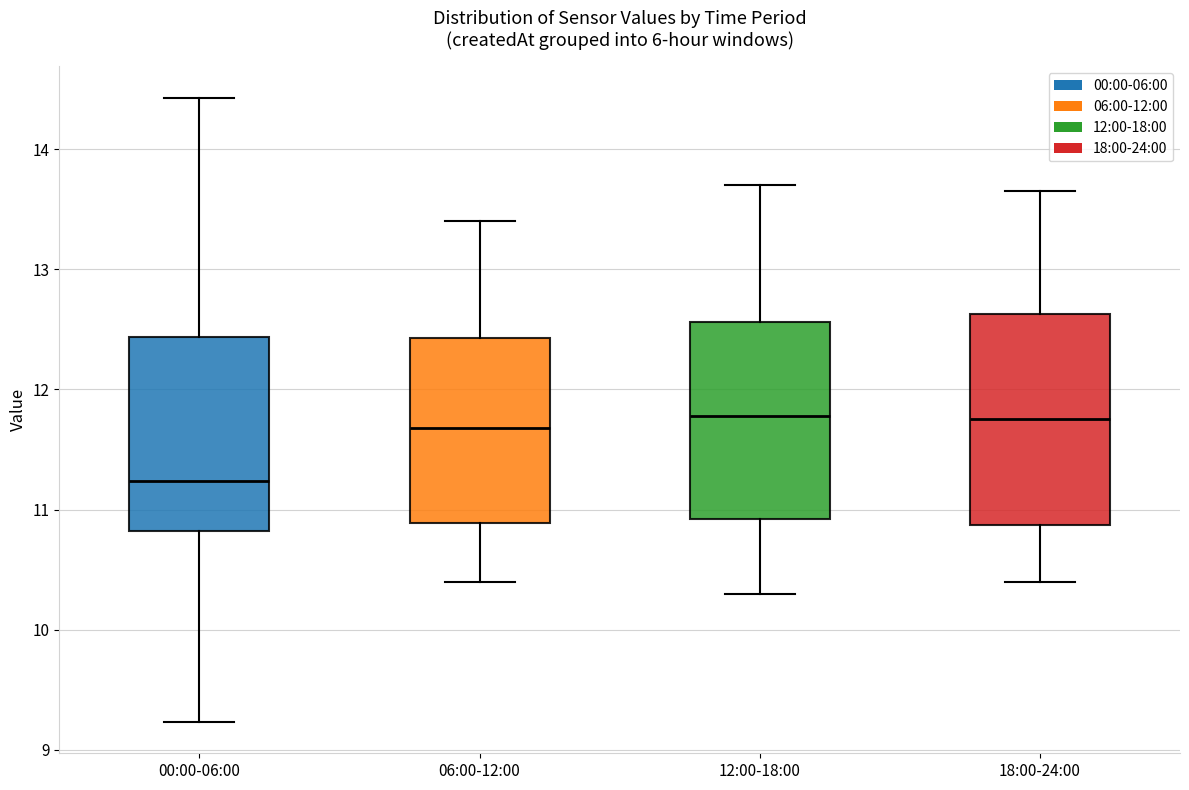

Where does the median line of the box for 18:00-24:00 sit on the y-axis? The values are not printed on the chart, so give them approximately, as read against the axis.

11.8